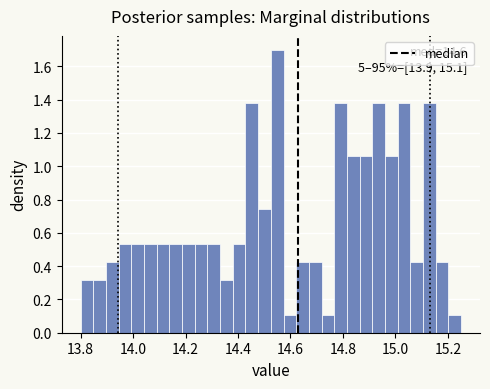

Around what value on the x-axis is the tallest bar? Give the approximate position of its centre, as read against the axis.

14.54